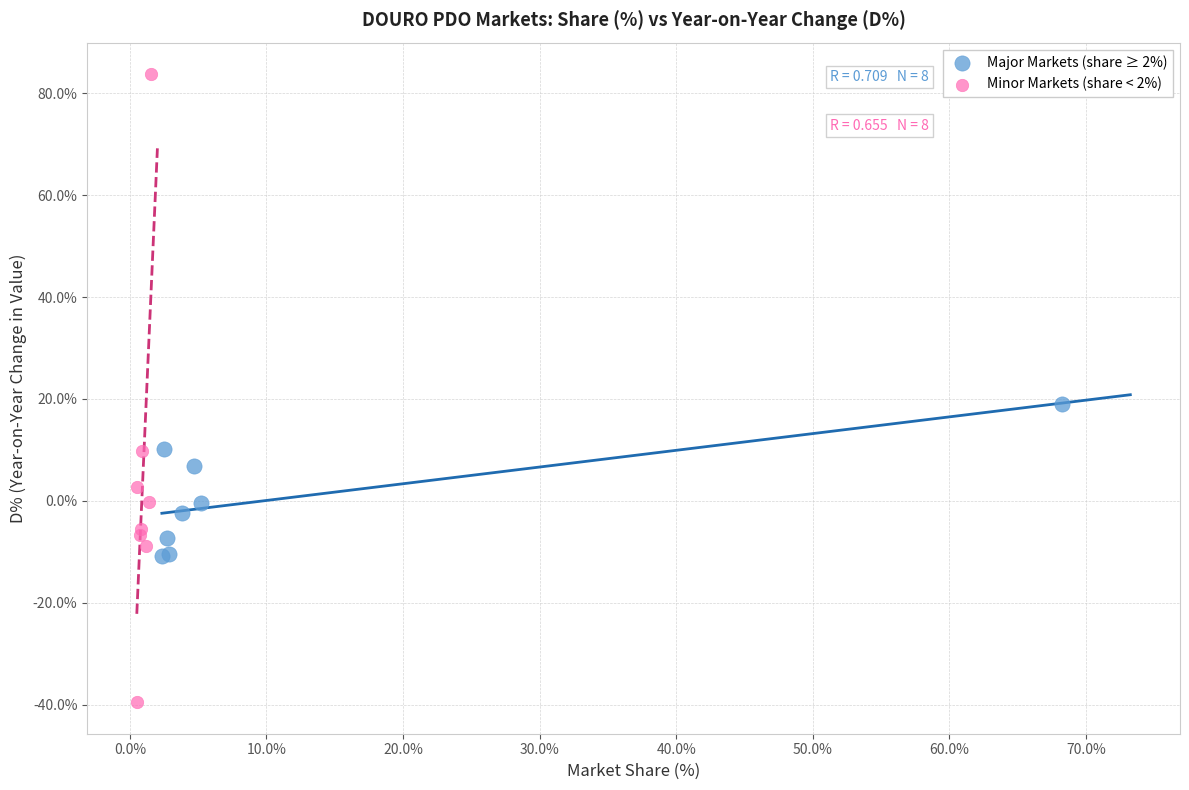

Which series reaches the minimum Y coordinate?

Minor Markets (share < 2%)